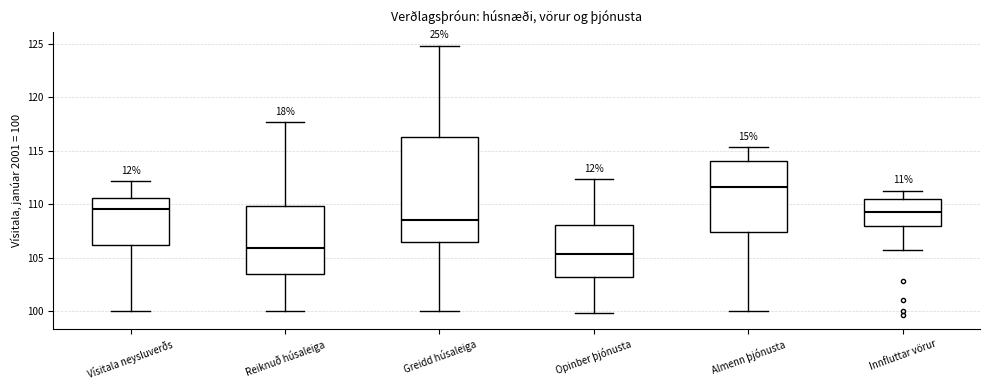

Reading left to right, transcribe this box plot: for each box, give where its median line is, the range the box spans, and where its two whiskers end, as read against the y-axis. The values are not printed on the chart, so give them approximately, as read against the axis.

Vísitala neysluverðs: median 109.5, box 106.0 to 110.5, whiskers 100.0 to 112.0
Reiknuð húsaleiga: median 106.0, box 103.5 to 110.0, whiskers 100.0 to 117.5
Greidd húsaleiga: median 108.5, box 106.5 to 116.0, whiskers 100.0 to 125.0
Opinber þjónusta: median 105.5, box 103.0 to 108.0, whiskers 100.0 to 112.5
Almenn þjónusta: median 111.5, box 107.5 to 114.0, whiskers 100.0 to 115.5
Innfluttar vörur: median 109.5, box 108.0 to 110.5, whiskers 105.5 to 111.5